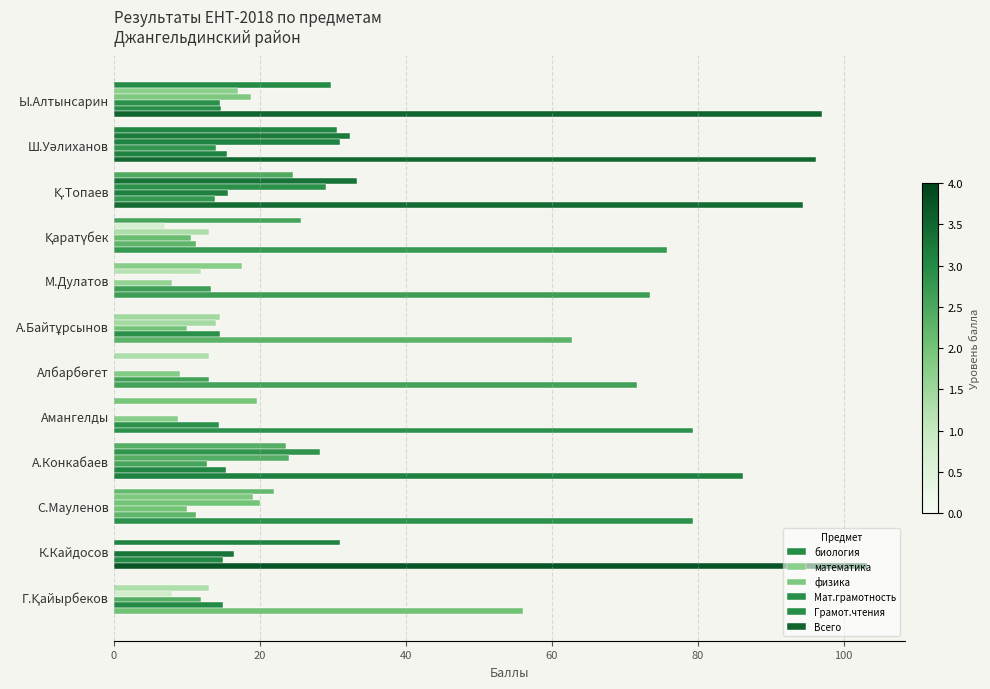

Count the number of categories in the chart.

12